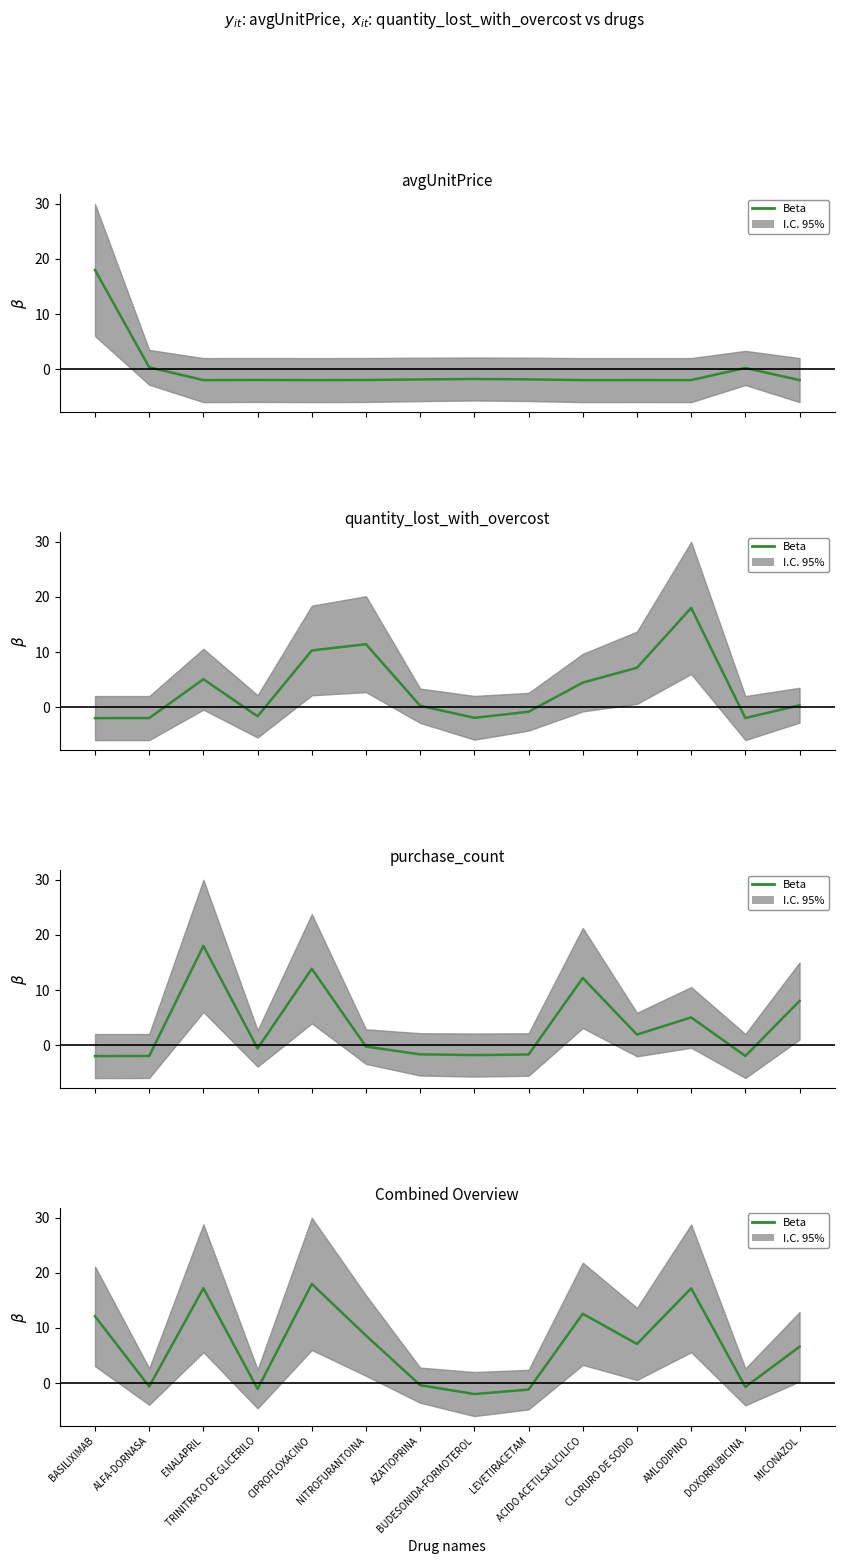

Which label corresponds to the largest value in the chart?

CIPROFLOXACINO